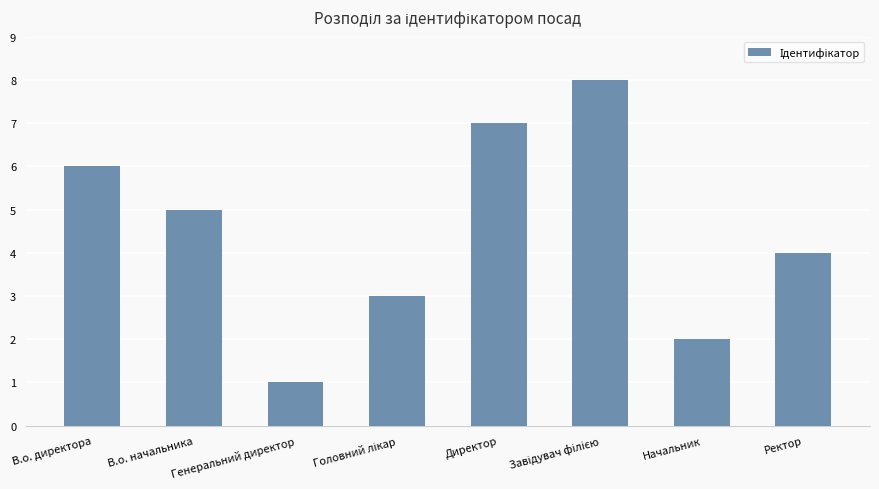

What is the minimum value shown in the chart?

1